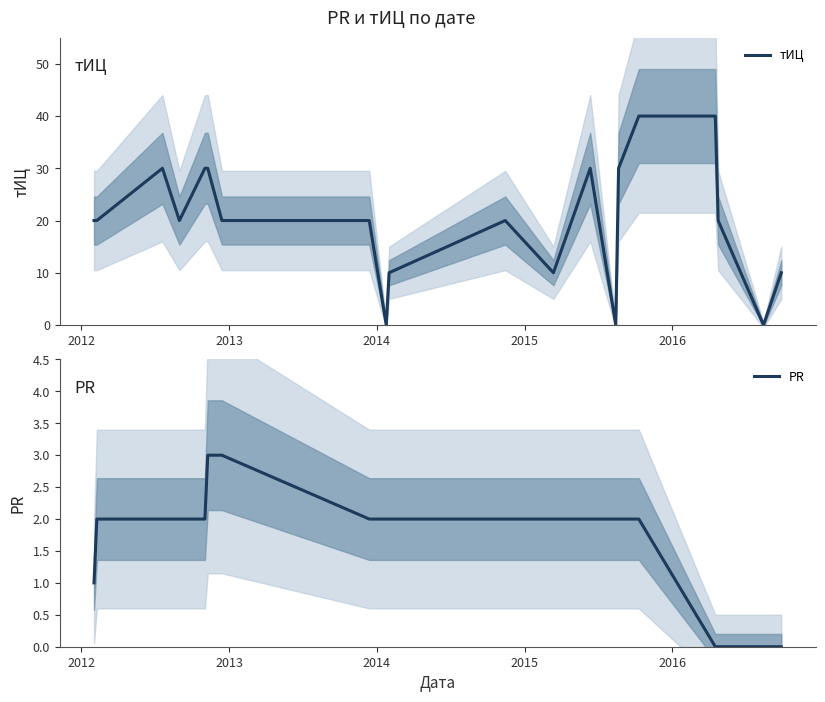

True or false: PR has more than 2 points higher than both neighbors.

False